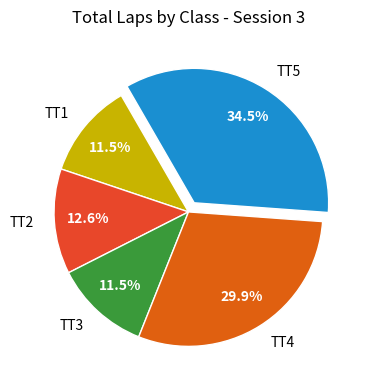

Which slice is the largest?

TT5